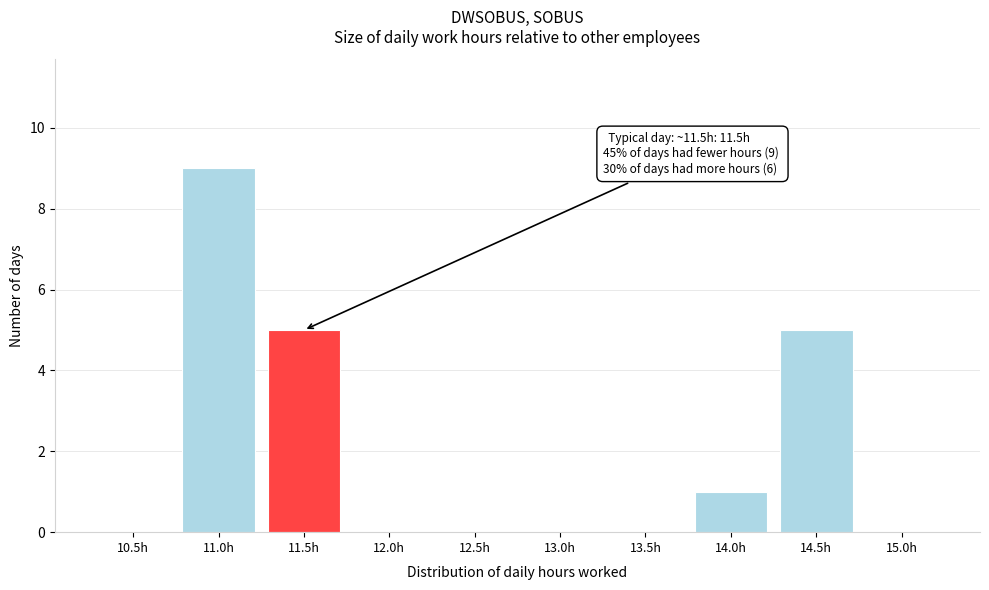

Reading right to left, extract all data points from this chart.

15.0h=0	14.5h=5	14.0h=1	13.5h=0	13.0h=0	12.5h=0	12.0h=0	11.5h=5	11.0h=9	10.5h=0